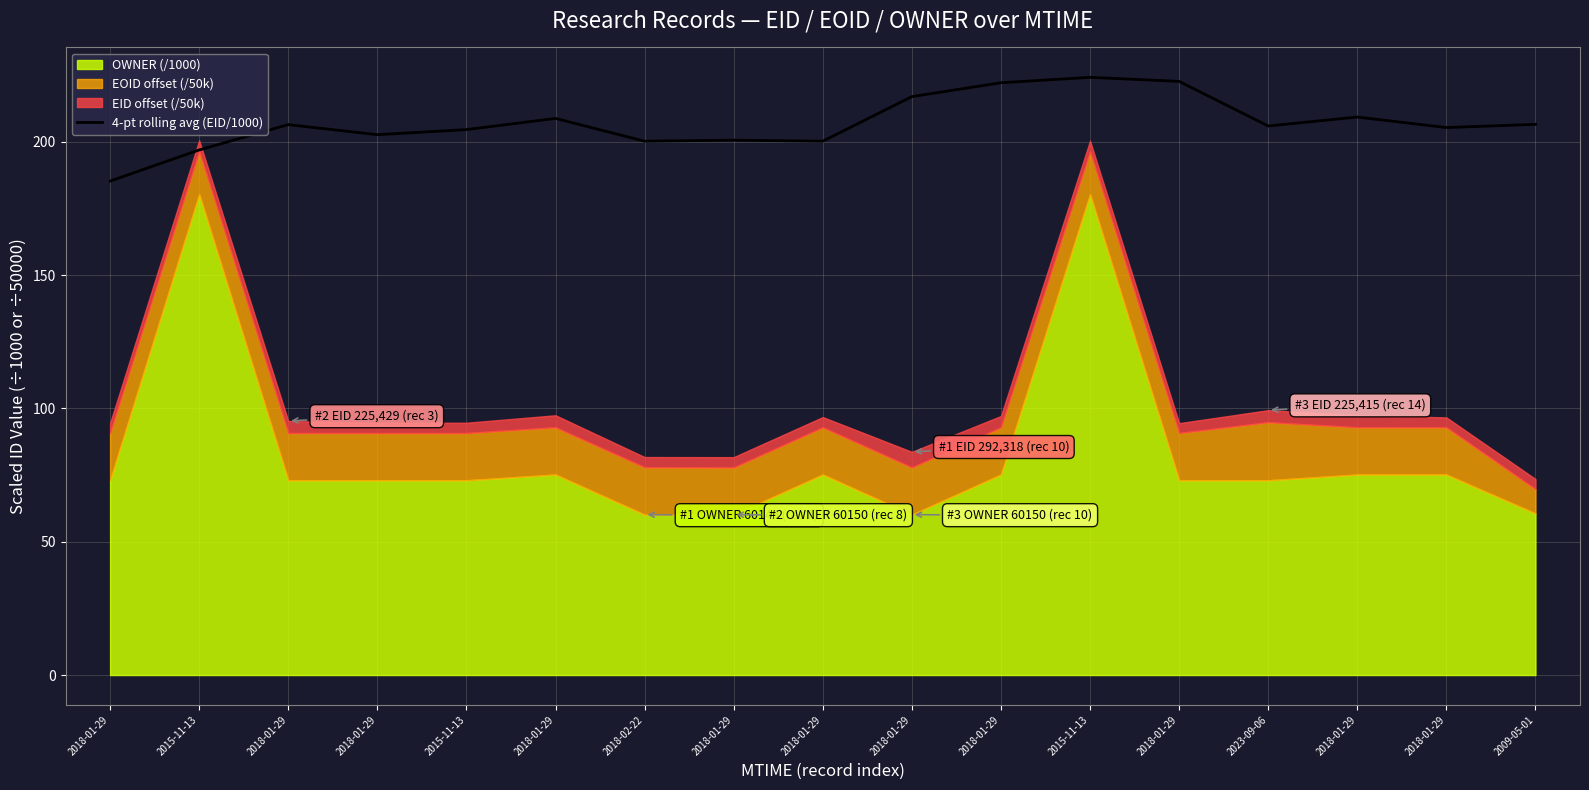

At which label does the data first exceed 205?

2018-01-29